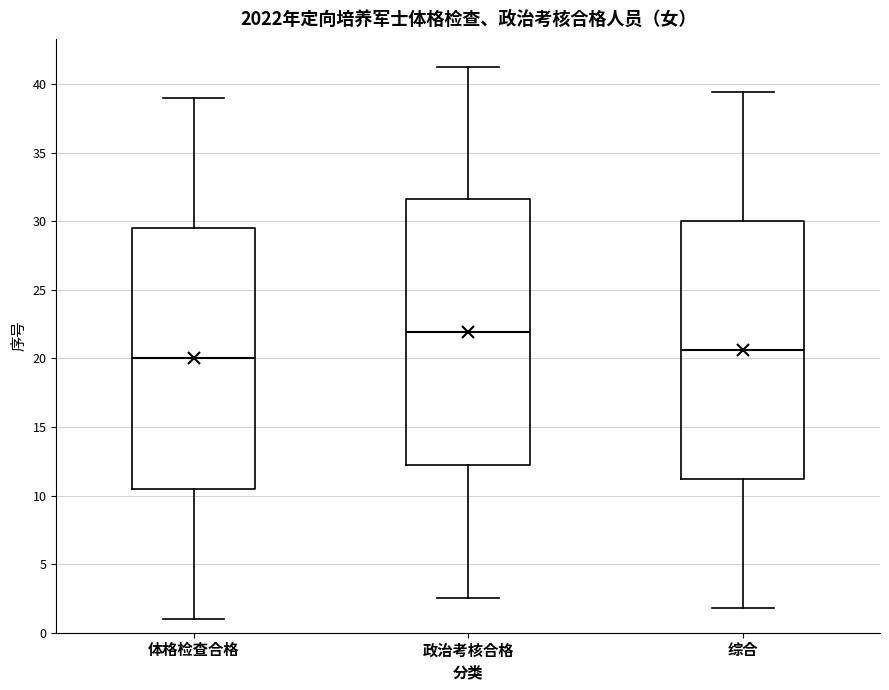

Which box has the highest median line?

政治考核合格